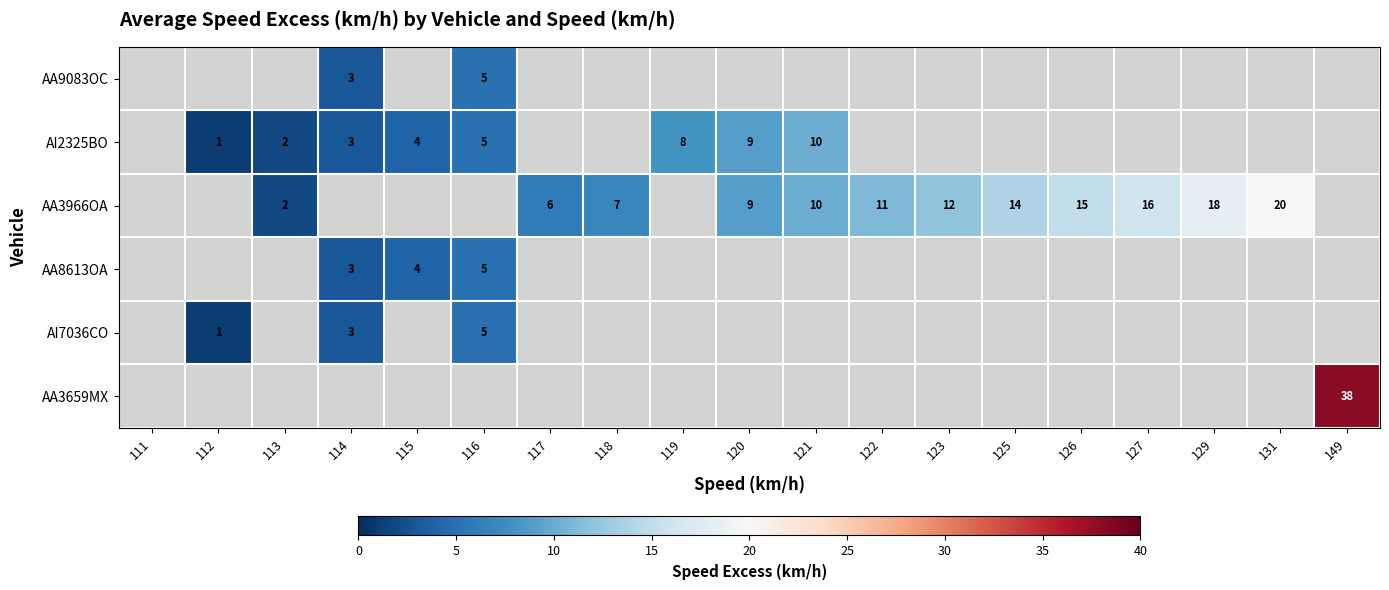

True or false: AA3966OA has a value of 22 at 127.

False